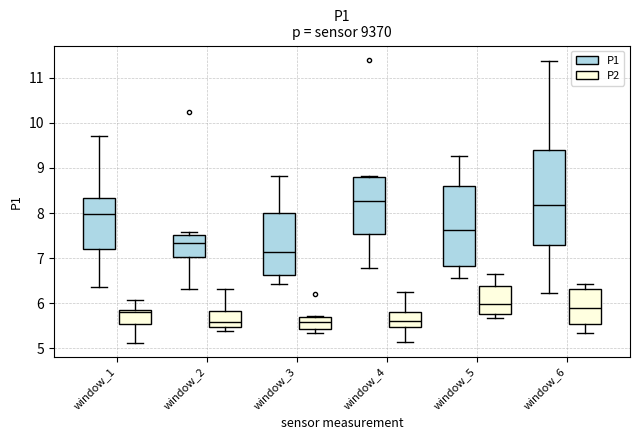

Reading left to right, transcribe this box plot: for each box, give where its median line is, the range the box spans, and where its two whiskers end, as read against the y-axis. The values are not printed on the chart, so give them approximately, as read against the axis.

window_1 (P1): median 8.0, box 7.2 to 8.3, whiskers 6.4 to 9.7
window_1 (P2): median 5.8, box 5.5 to 5.9, whiskers 5.1 to 6.1
window_2 (P1): median 7.3, box 7.0 to 7.5, whiskers 6.3 to 7.6
window_2 (P2): median 5.6, box 5.5 to 5.8, whiskers 5.4 to 6.3
window_3 (P1): median 7.1, box 6.6 to 8.0, whiskers 6.4 to 8.8
window_3 (P2): median 5.6, box 5.4 to 5.7, whiskers 5.4 (just below the box's lower edge) to 5.7 (just above the box's upper edge)
window_4 (P1): median 8.3, box 7.5 to 8.8, whiskers 6.8 to 8.8 (just above the box's upper edge)
window_4 (P2): median 5.6, box 5.5 to 5.8, whiskers 5.2 to 6.3
window_5 (P1): median 7.6, box 6.8 to 8.6, whiskers 6.6 to 9.3
window_5 (P2): median 6.0, box 5.8 to 6.4, whiskers 5.7 to 6.7
window_6 (P1): median 8.2, box 7.3 to 9.4, whiskers 6.2 to 11.4
window_6 (P2): median 5.9, box 5.5 to 6.3, whiskers 5.4 to 6.4